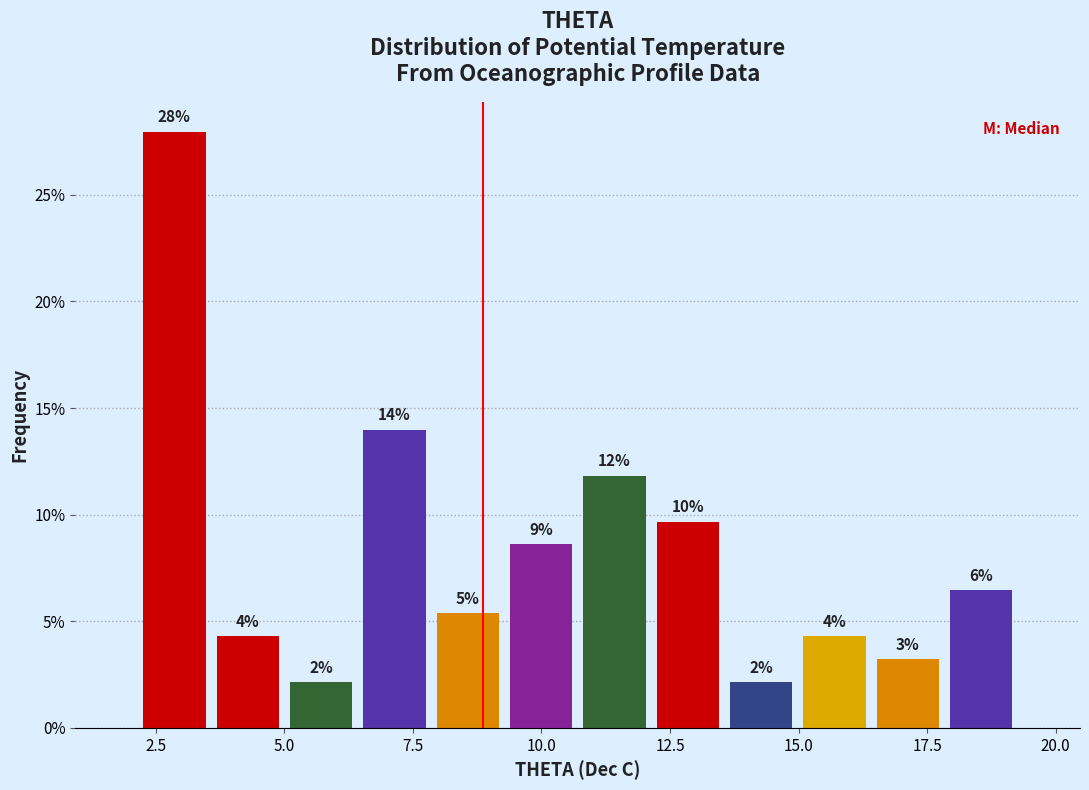

Around what value on the x-axis is the tallest bar? Give the approximate position of its centre, as read against the axis.

3.0